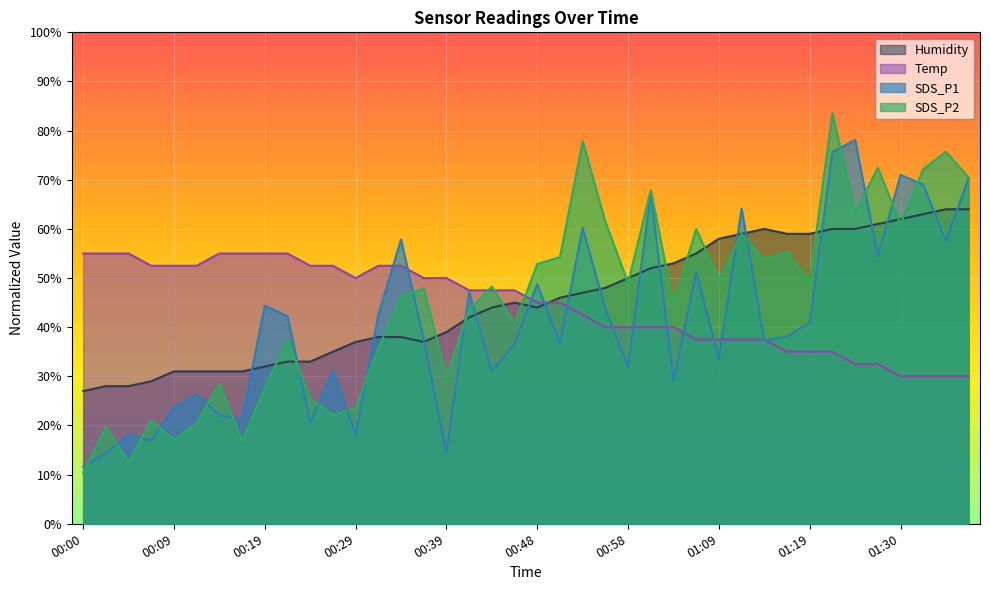

What is the greatest value displayed?

83.6